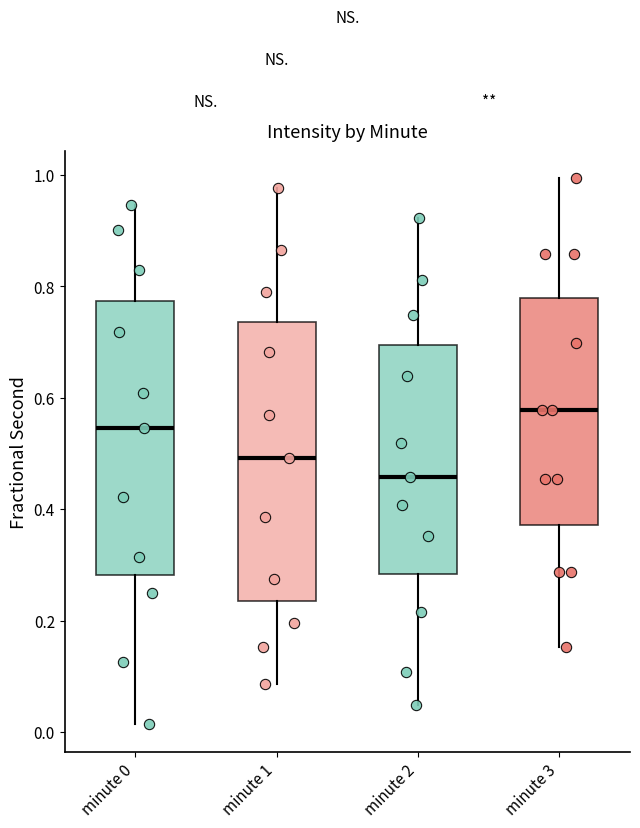

Reading left to right, read every box against the y-axis: the position of its median line, the range the box covers, and the ends of its whiskers. The values are not printed on the chart, so give them approximately, as read against the axis.

minute 0: median 0.54, box 0.28 to 0.78, whiskers 0.02 to 0.94
minute 1: median 0.50, box 0.24 to 0.74, whiskers 0.08 to 0.98
minute 2: median 0.46, box 0.28 to 0.70, whiskers 0.04 to 0.92
minute 3: median 0.58, box 0.38 to 0.78, whiskers 0.16 to 1.00